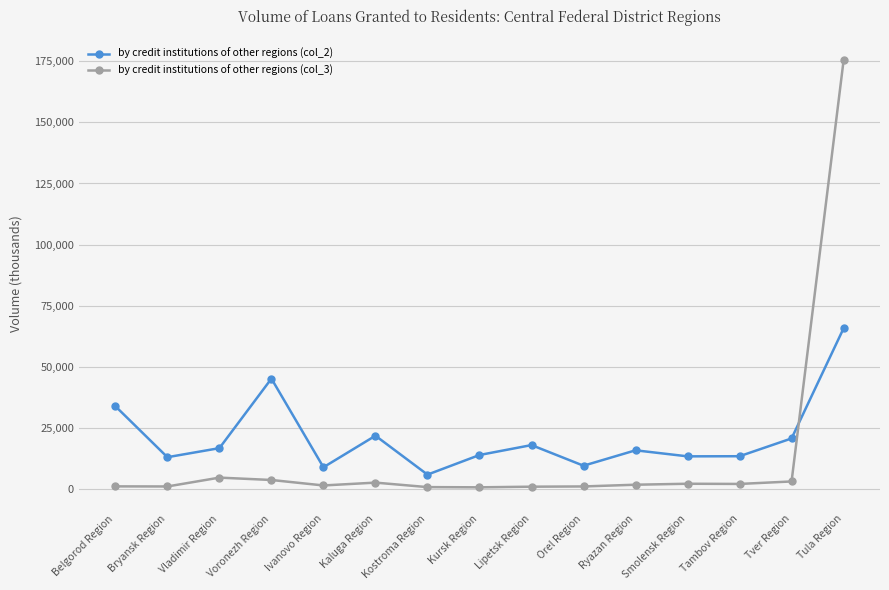

The value of by credit institutions of other regions (col_2) at Tambov Region is 13475. True or false?

True